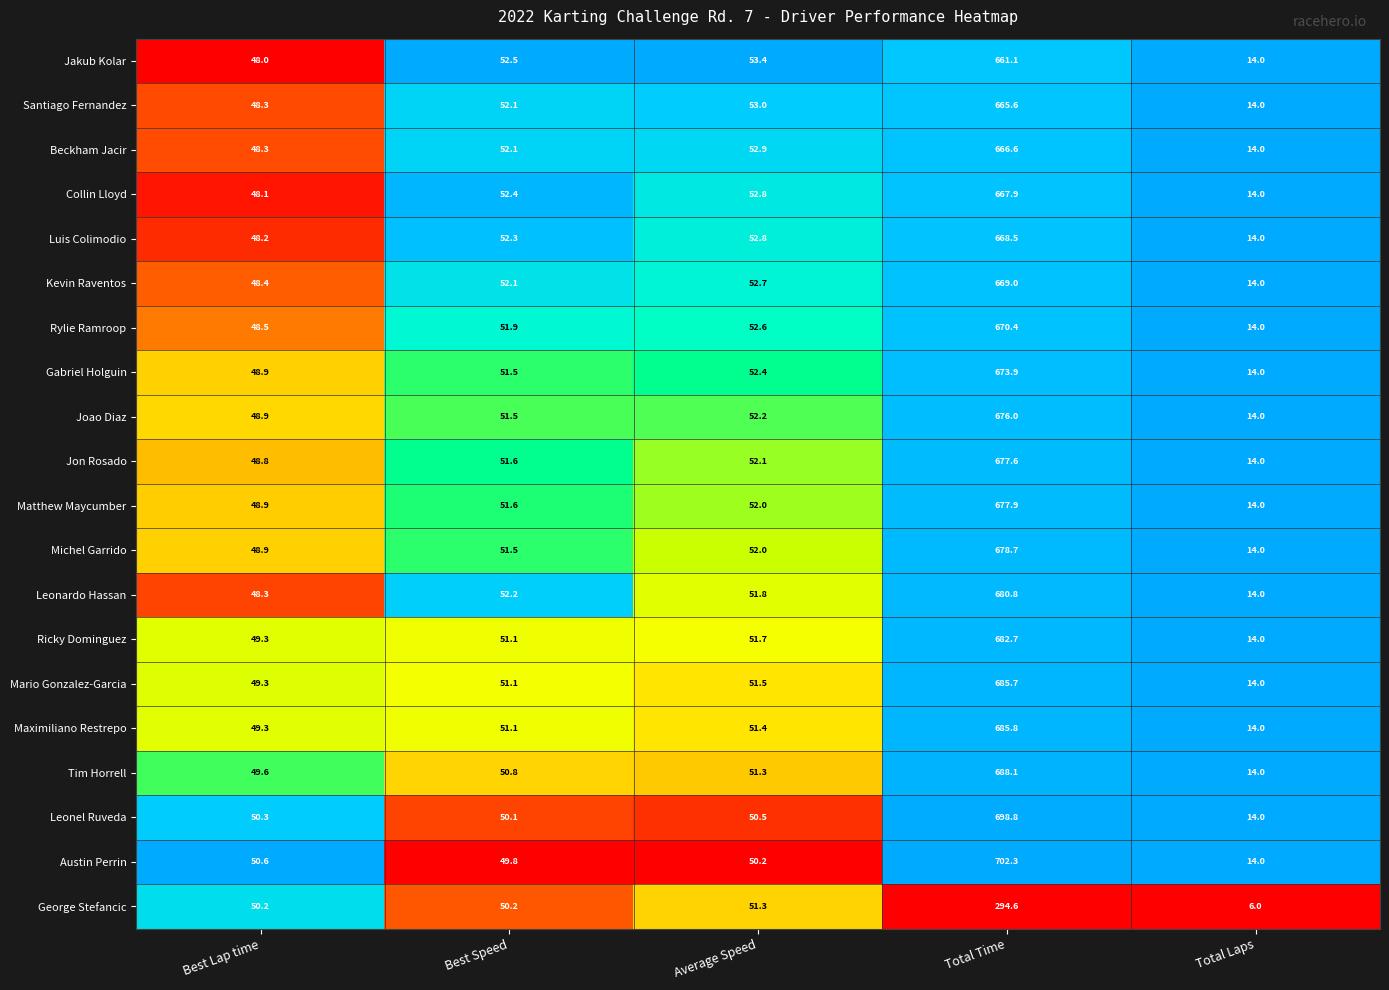

What is the sum of all Kevin Raventos values?

836.2